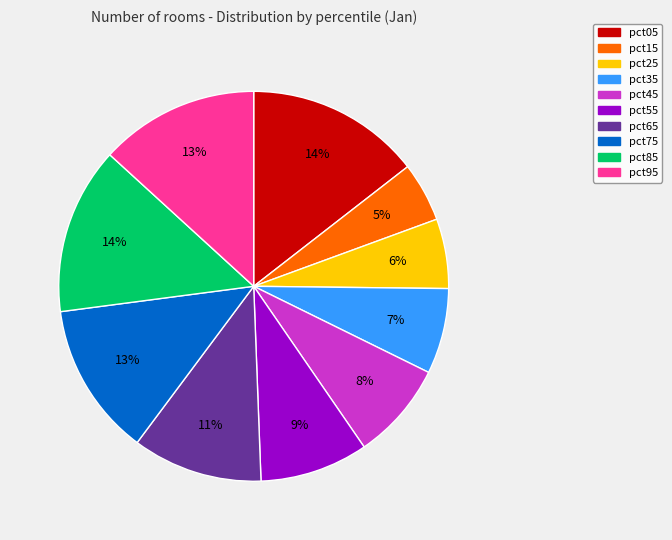

True or false: pct45 accounts for 8% of the total.

True